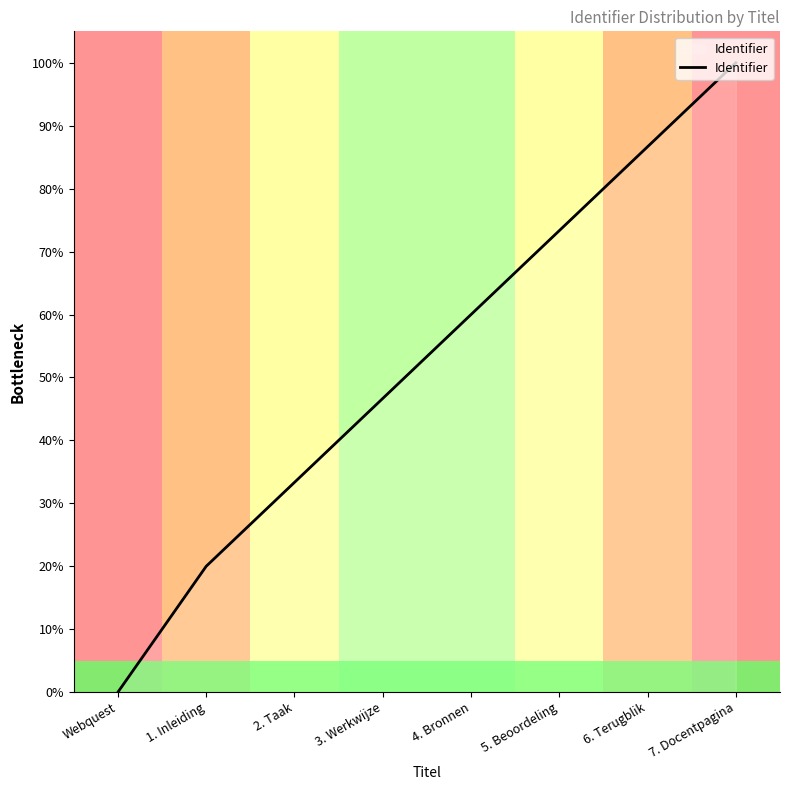

Between 4. Bronnen and 5. Beoordeling, which is larger?

5. Beoordeling